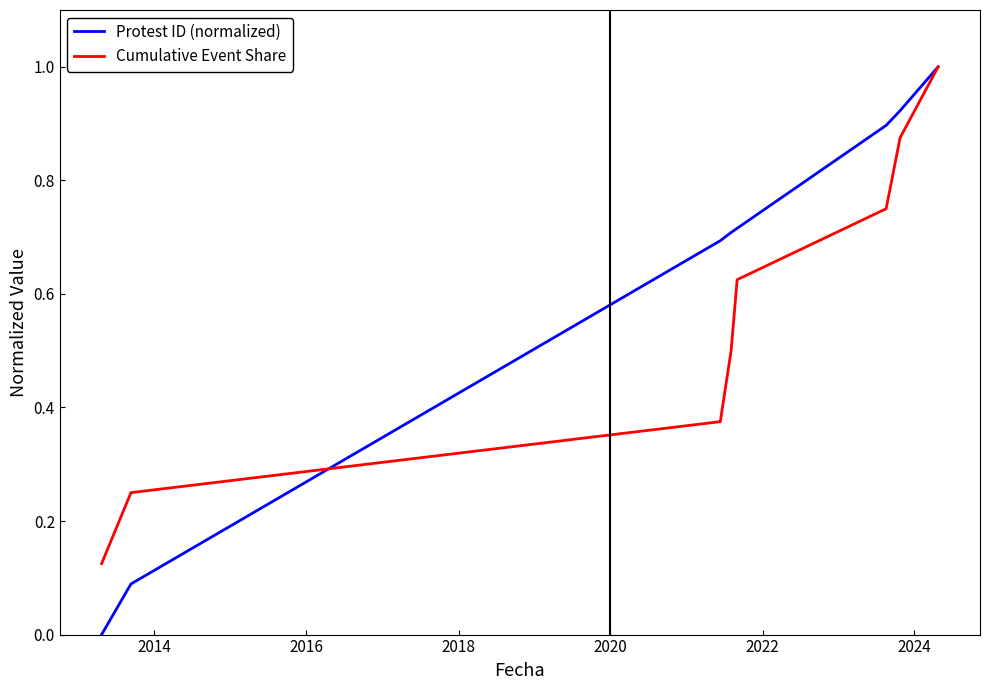

Rank the series by their average value, from lowest to highest.

Cumulative Event Share, Protest ID (normalized)